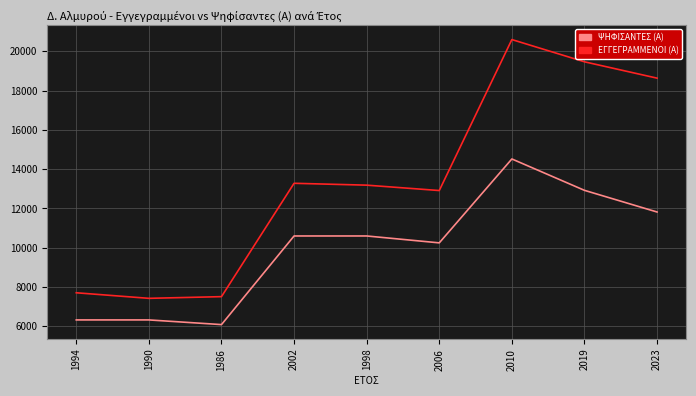

Reading right to left, extract all data points from this chart.

ΨΗΦΙΣΑΝΤΕΣ (Α): 2023=11818	2019=12921	2010=14519	2006=10247	1998=10598	2002=10598	1986=6086	1990=6324	1994=6324
ΕΓΓΕΓΡΑΜΜΕΝΟΙ (Α): 2023=18633	2019=19465	2010=20597	2006=12911	1998=13185	2002=13280	1986=7509	1990=7423	1994=7706